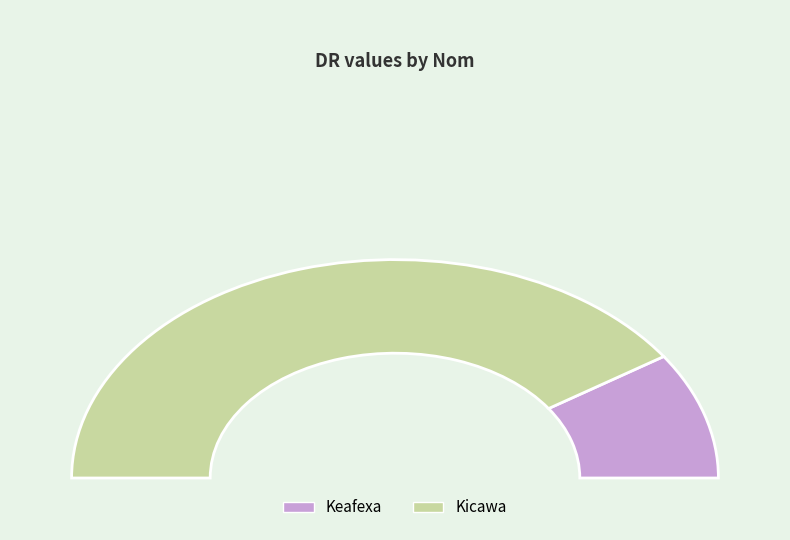

The Keafexa slice represents 8% of the pie. True or false?

False